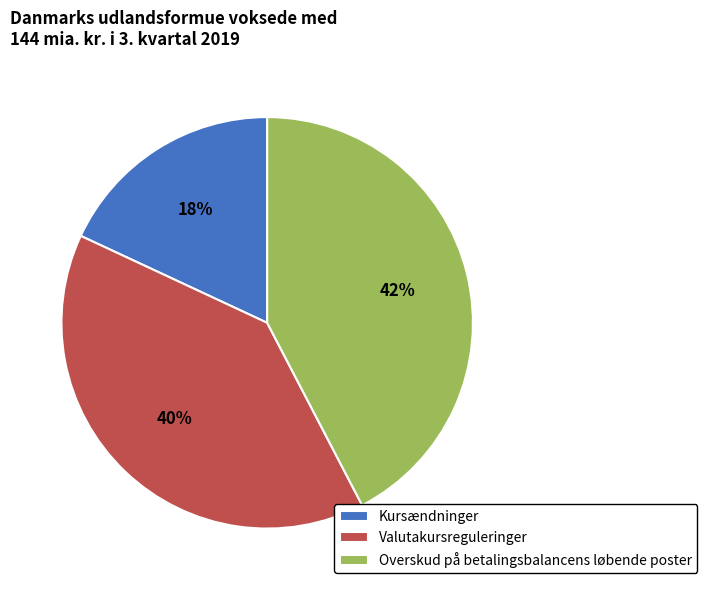

What is the largest slice in the pie chart?

Overskud på betalingsbalancens løbende poster